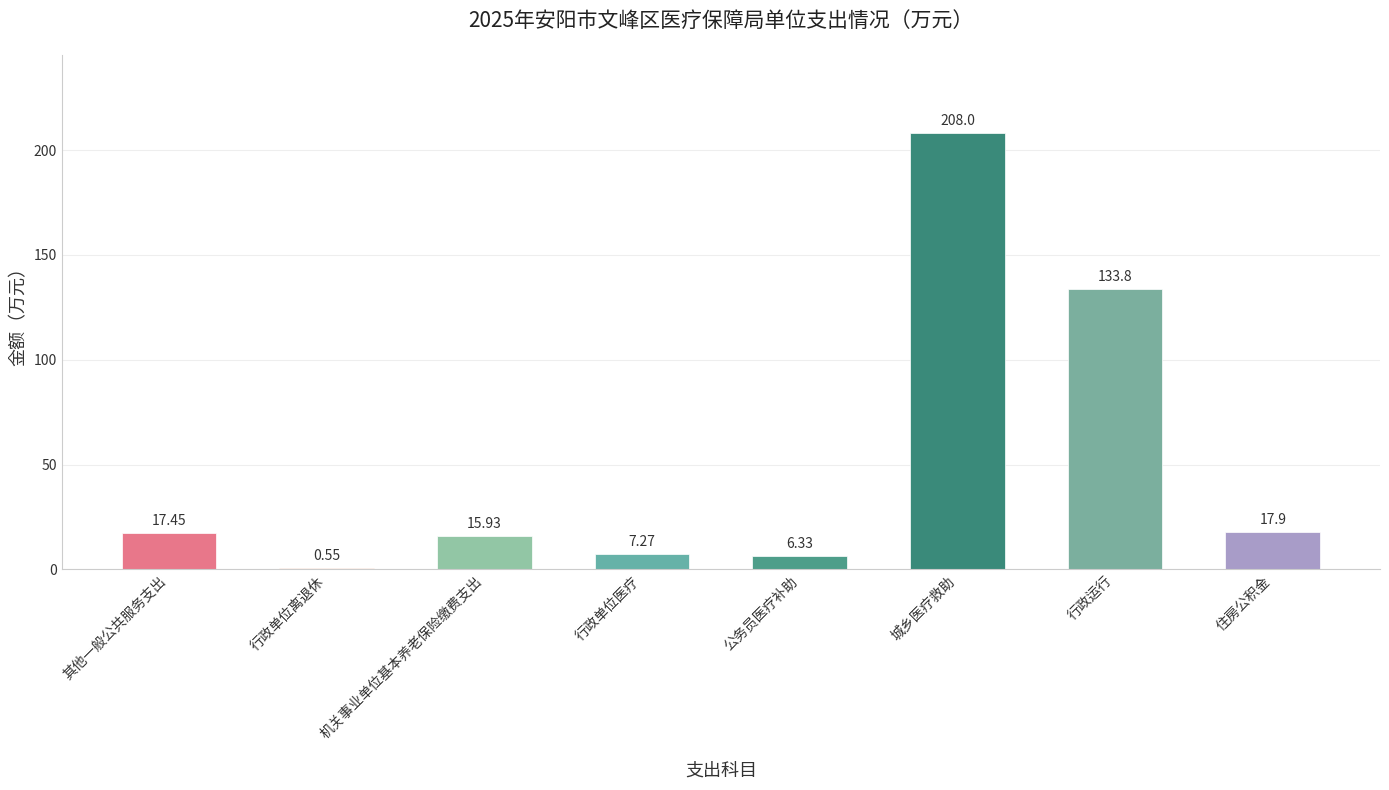

Which category has the highest value across all series?

城乡医疗救助